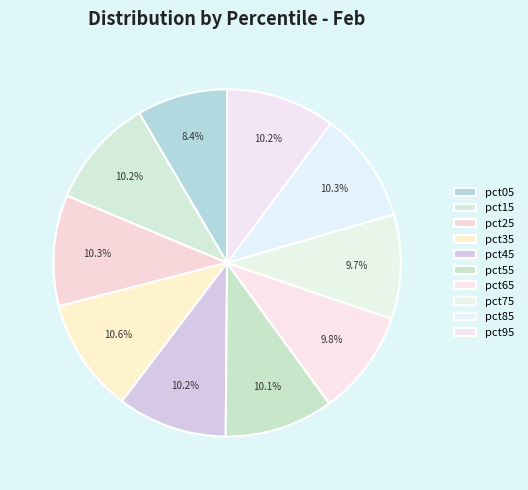

Is it true that pct35 is 11% of the pie?

True